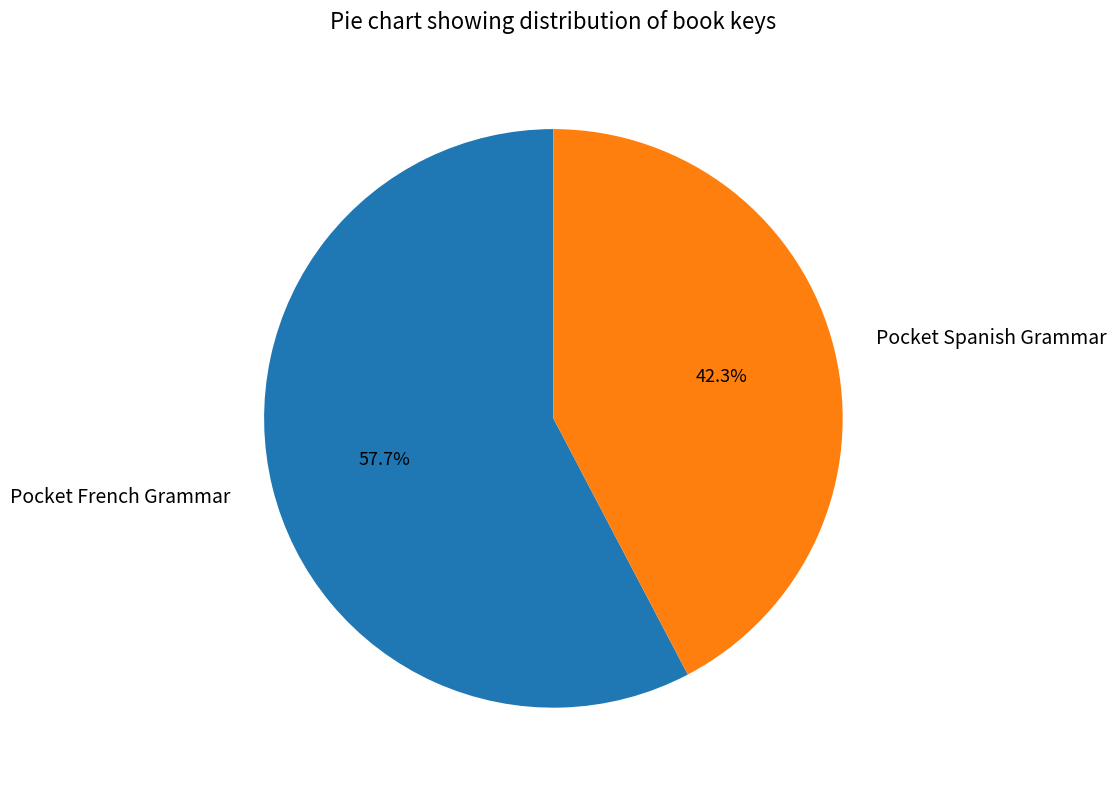

What is the ratio of the value at Pocket Spanish Grammar to the value at Pocket French Grammar?

0.7